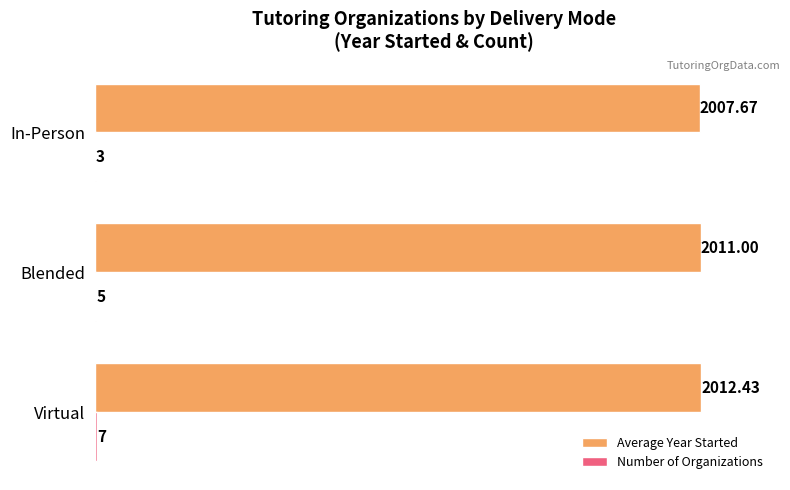

Count the number of data series in this chart.

2